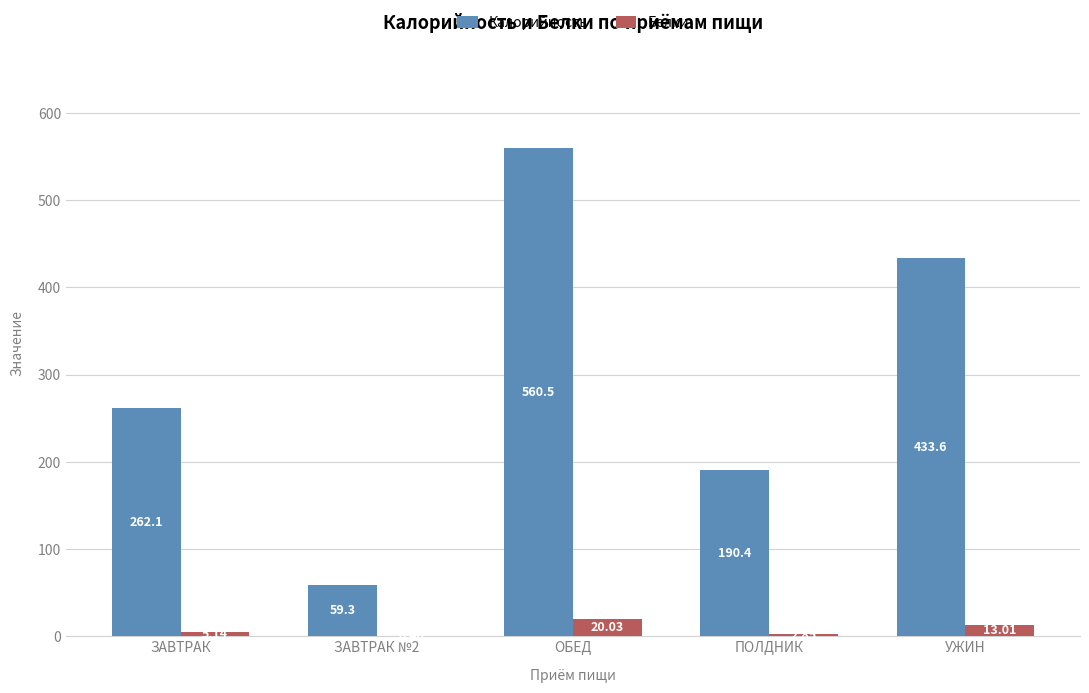

At which label is Белки closest to 10?

УЖИН